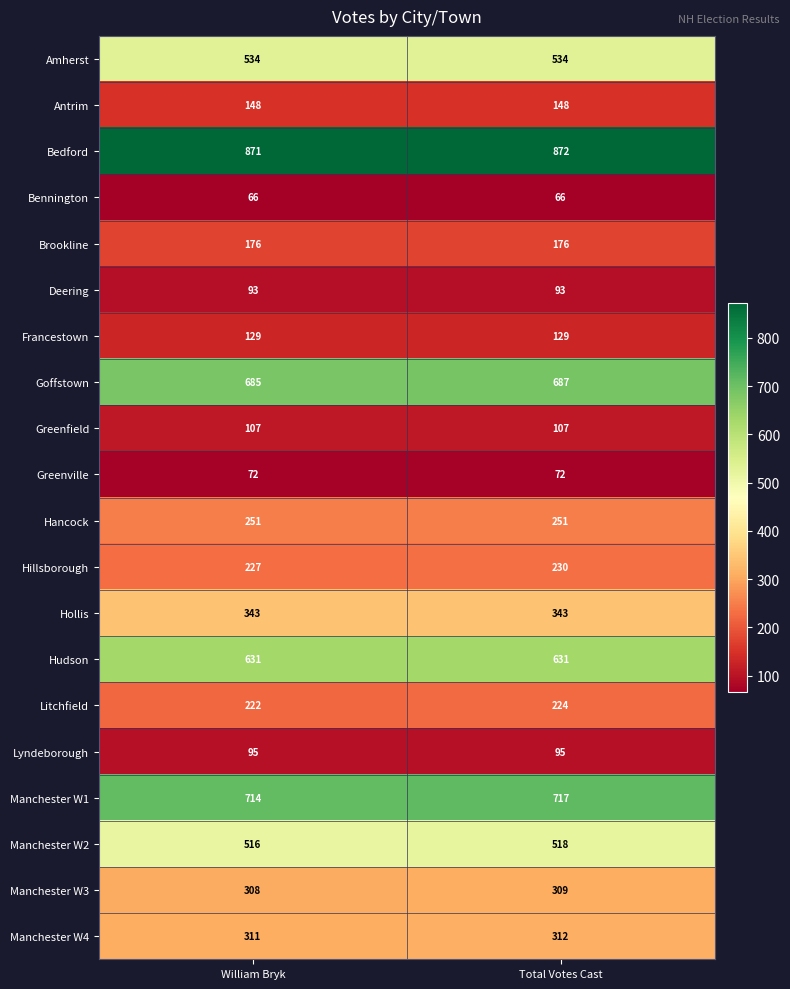

What is the average value of the Deering series?

93